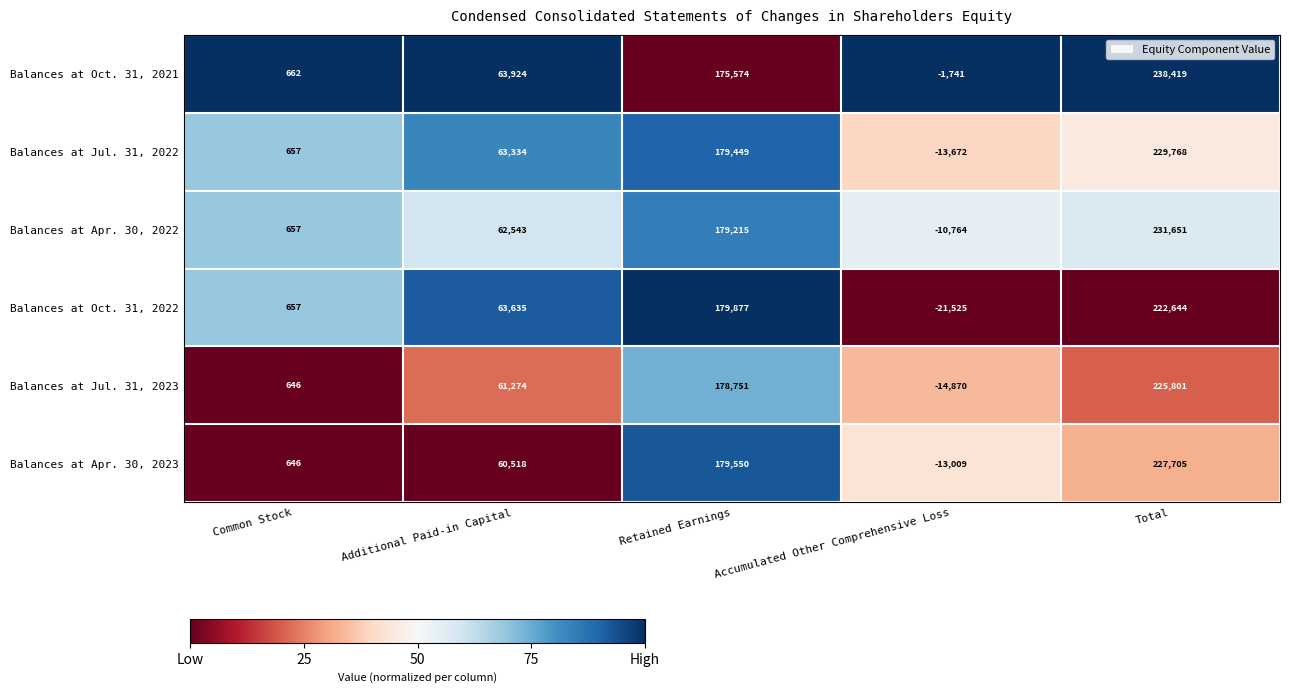

How many distinct data groups are displayed?

6